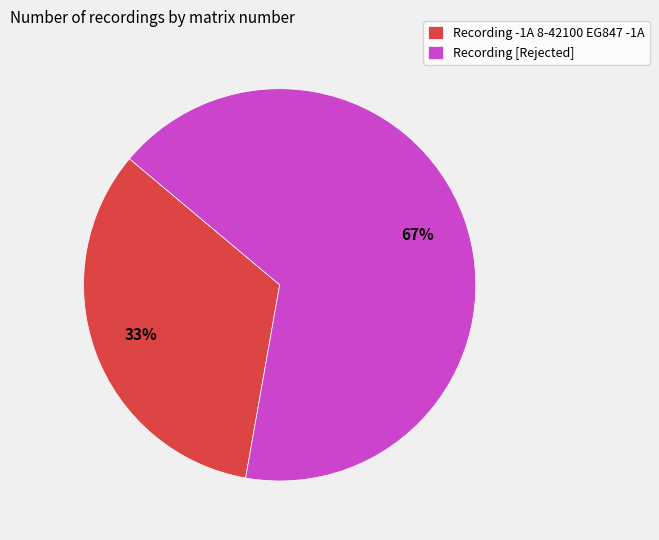

Count the number of slices in the pie.

2